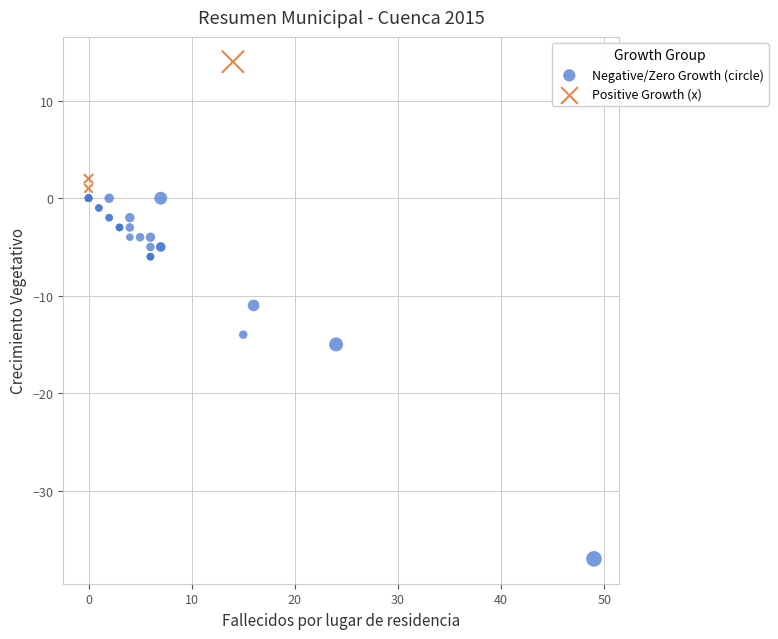

Which series contains the highest Y value?

Positive Growth (x)